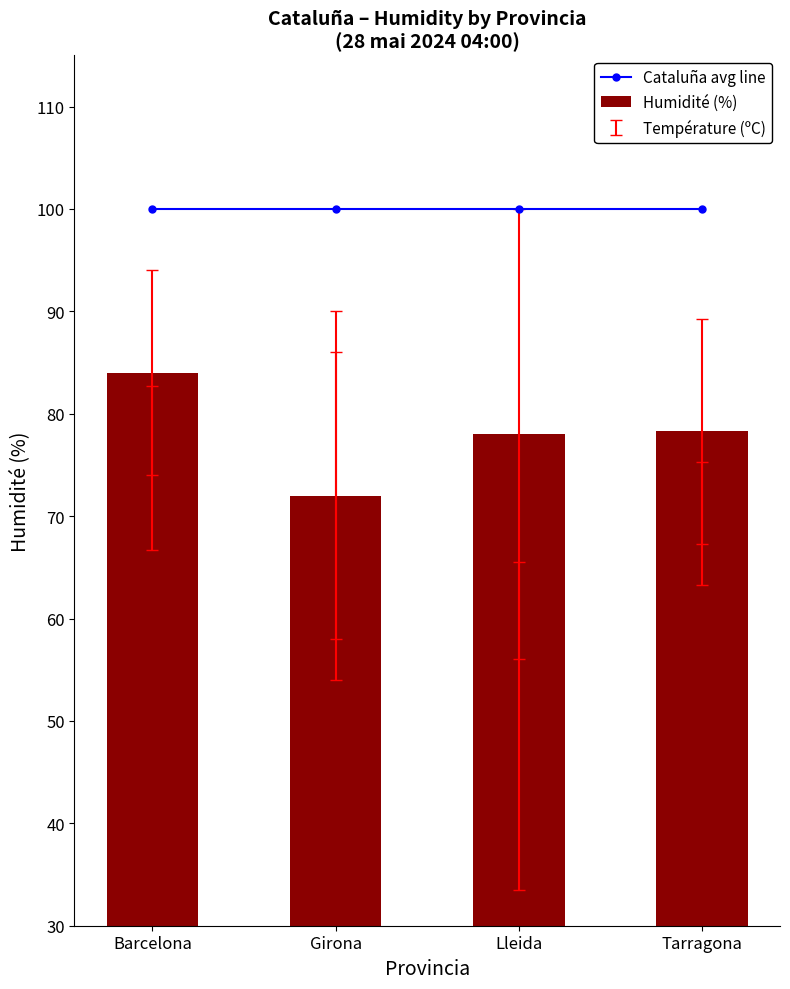

What is the total value across all series at Lleida?

178.0